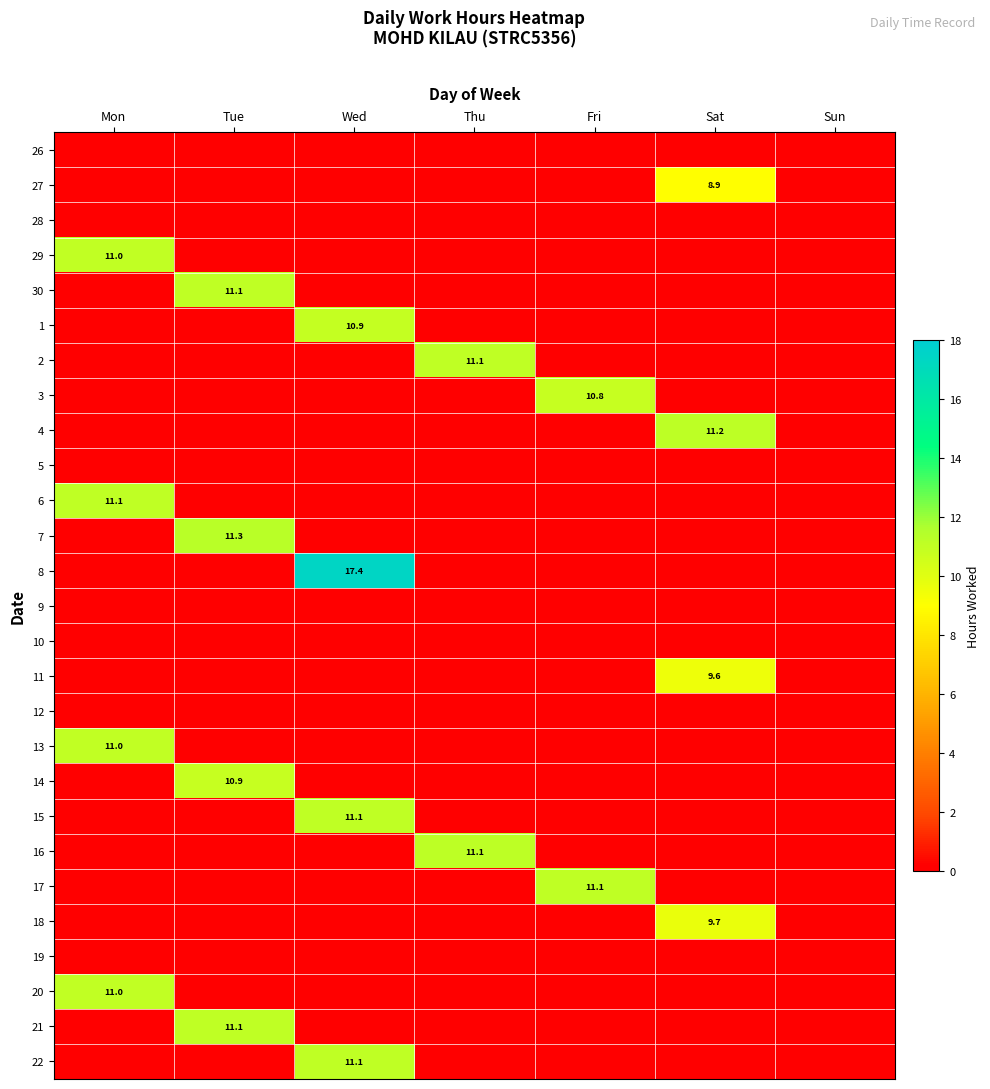

What is the difference between the highest and lowest values at Wed?

17.4